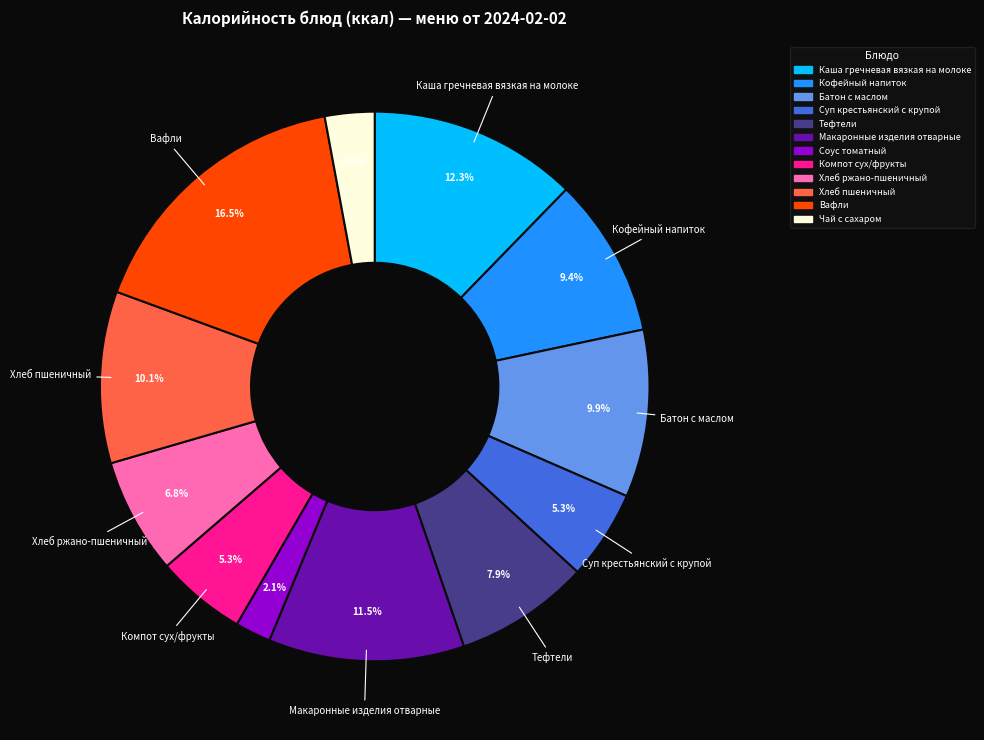

How many slices are in this pie chart?

12